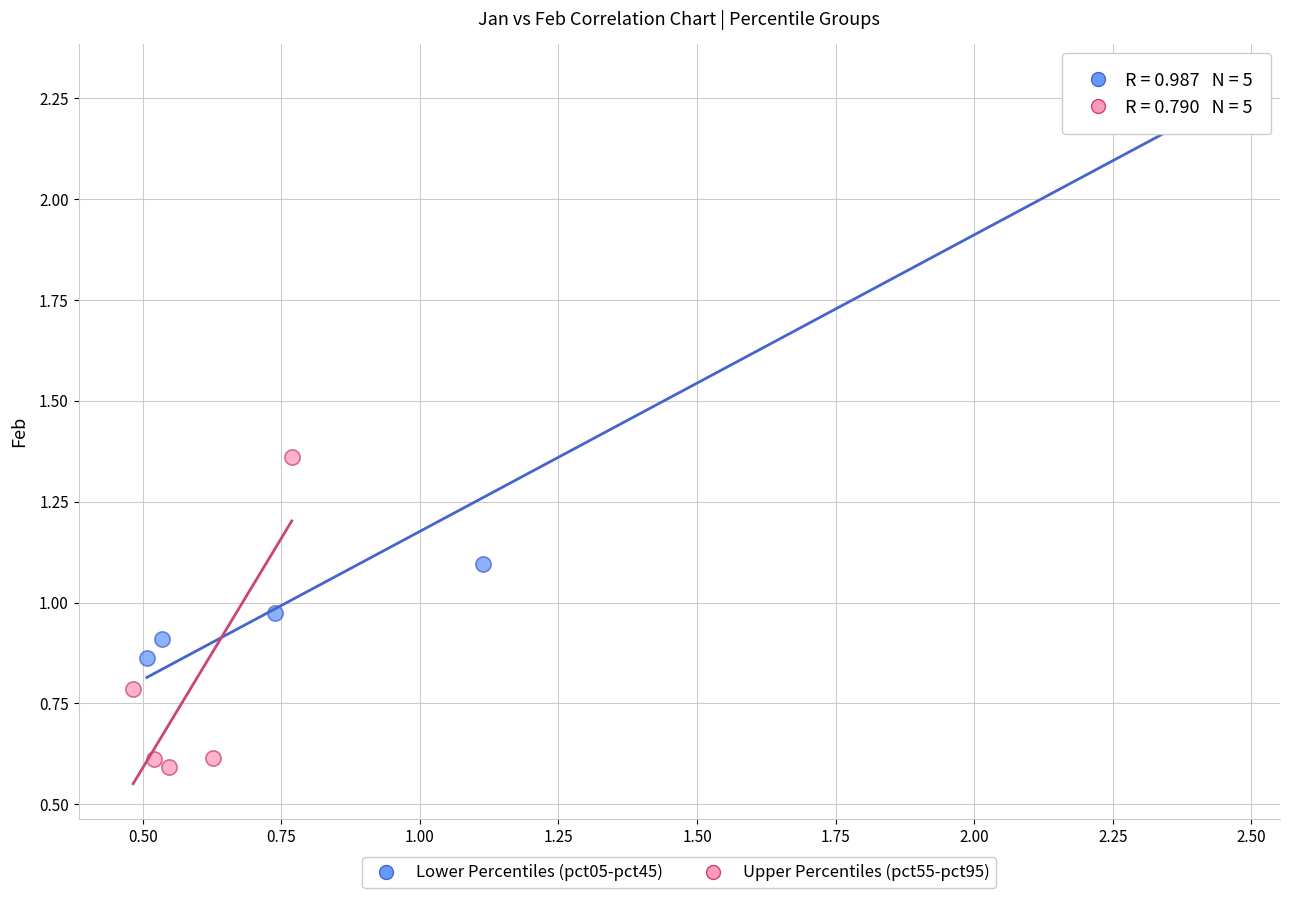

Which series contains the highest Y value?

Lower Percentiles (pct05-pct45)